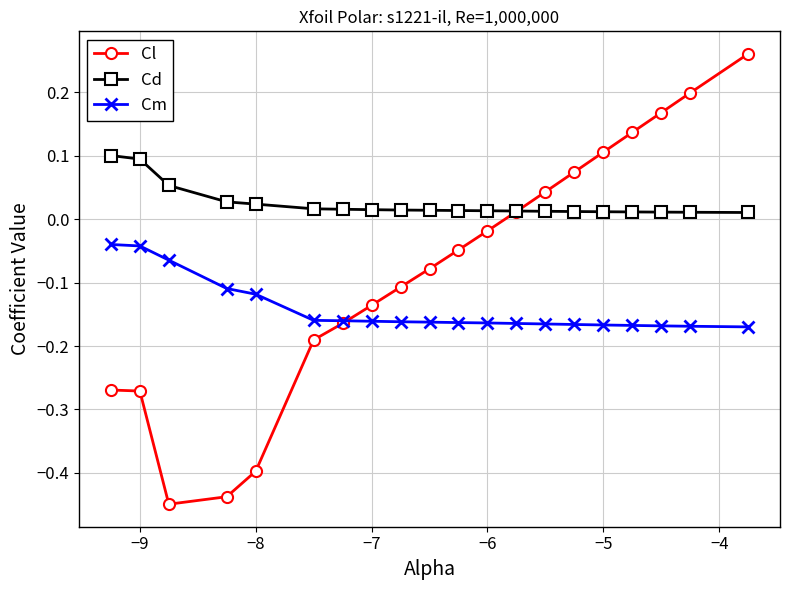

What is the sum of all Cd values?

0.5